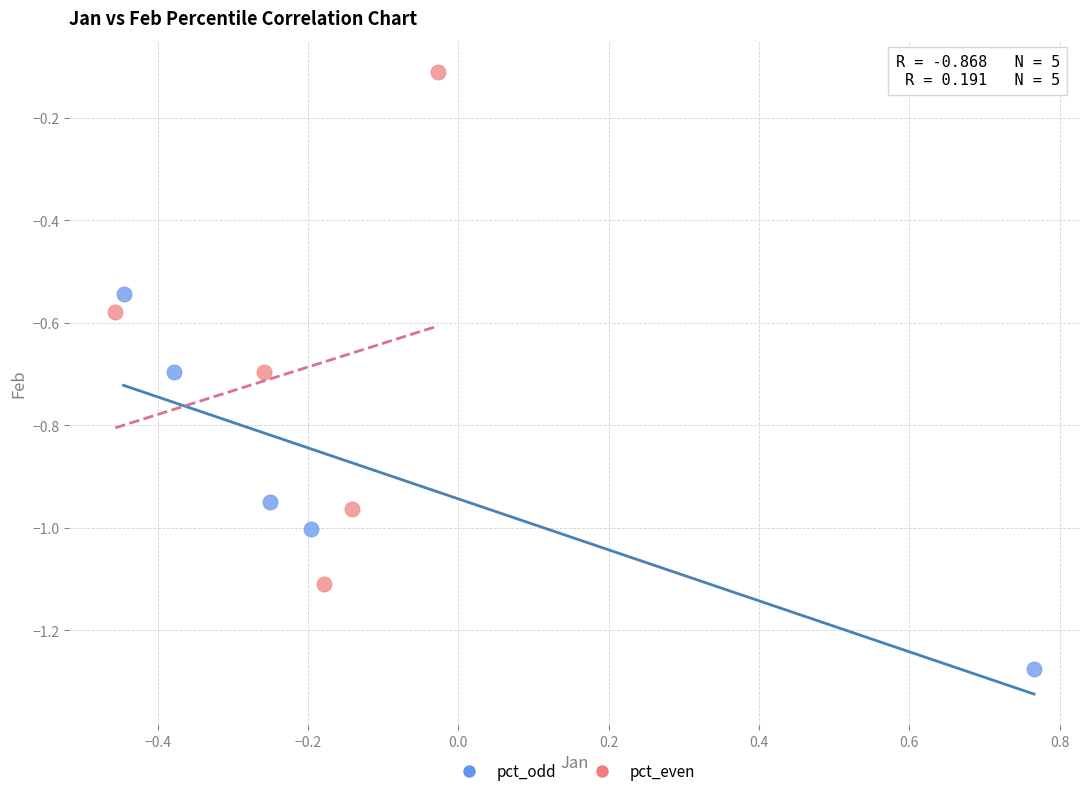

Which series reaches the minimum Y coordinate?

pct_odd